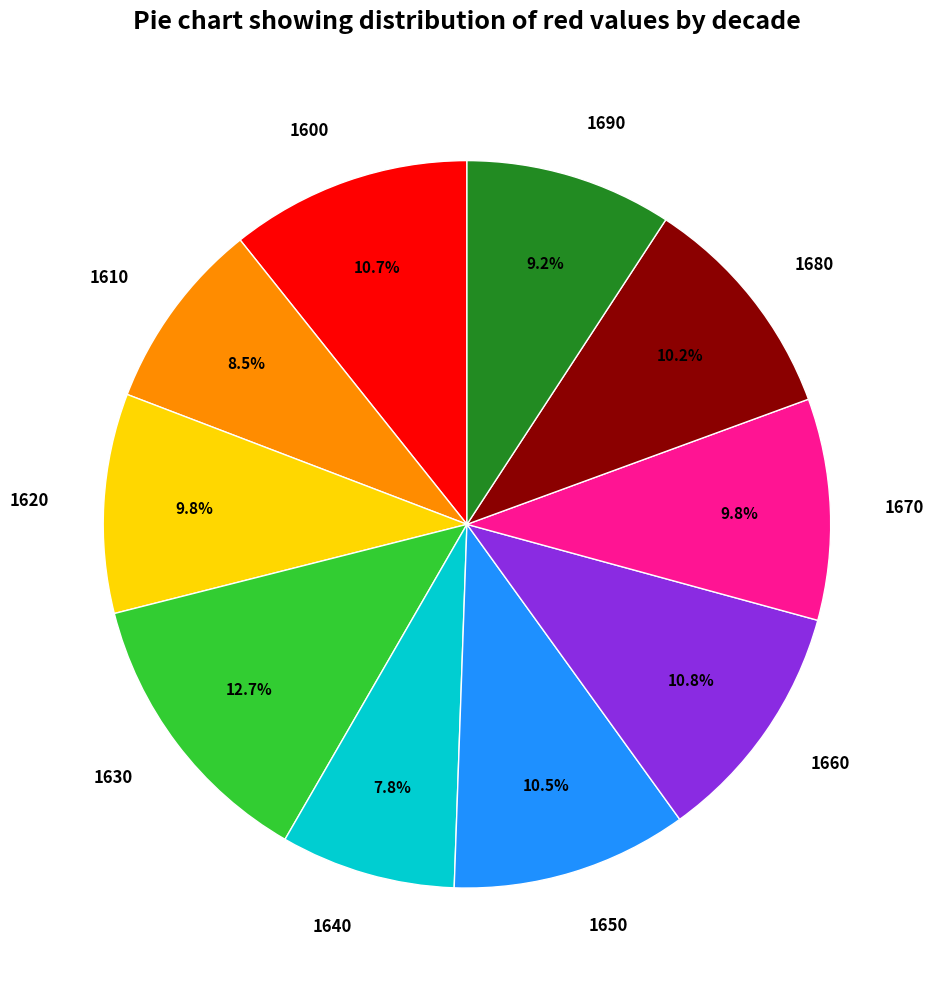

How many slices are in this pie chart?

10